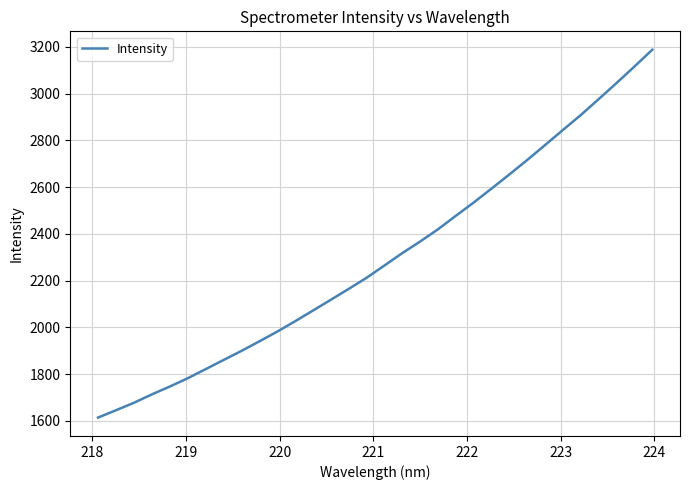

What is the difference between the maximum and minimum values?

1573.1